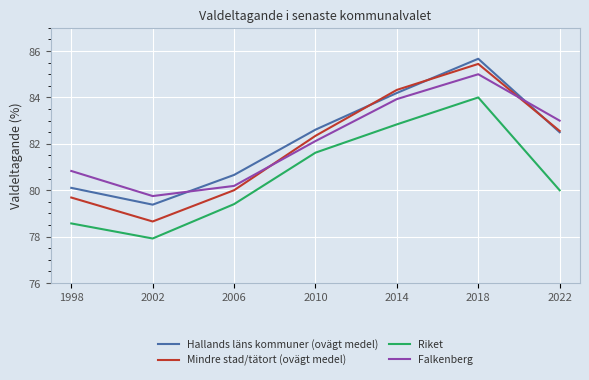

At which label does Hallands läns kommuner (ovägt medel) reach its peak?

2018